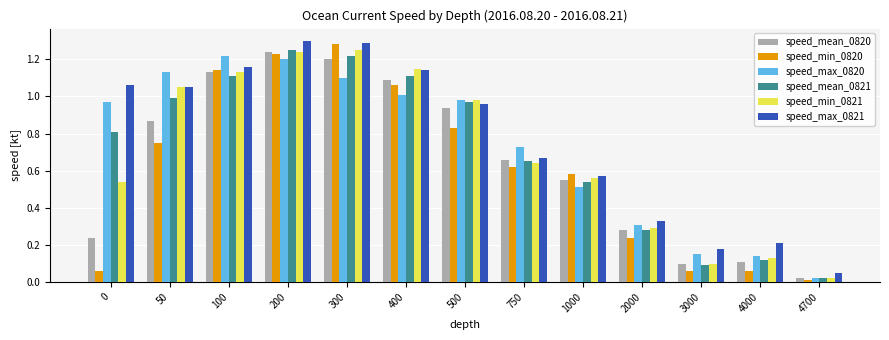

Which series changed the most between 0 and 2000?

speed_max_0821